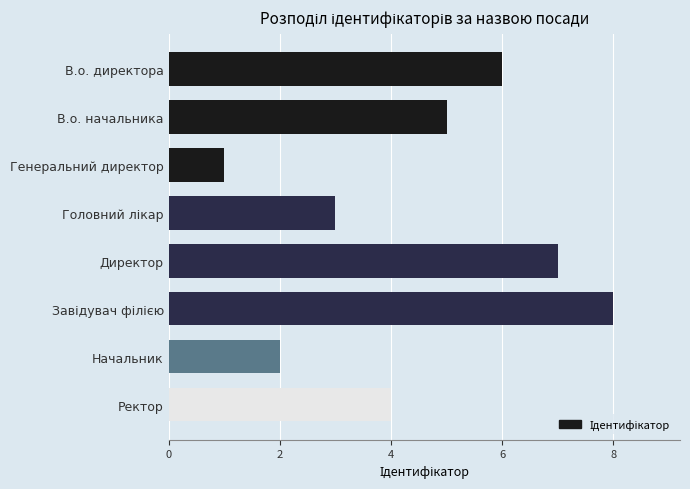

What is the maximum value shown in the chart?

8